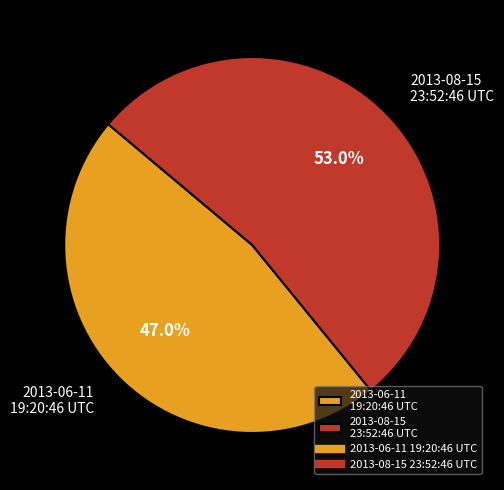

The 2013-06-11 19:20:46 UTC slice represents 33% of the pie. True or false?

False